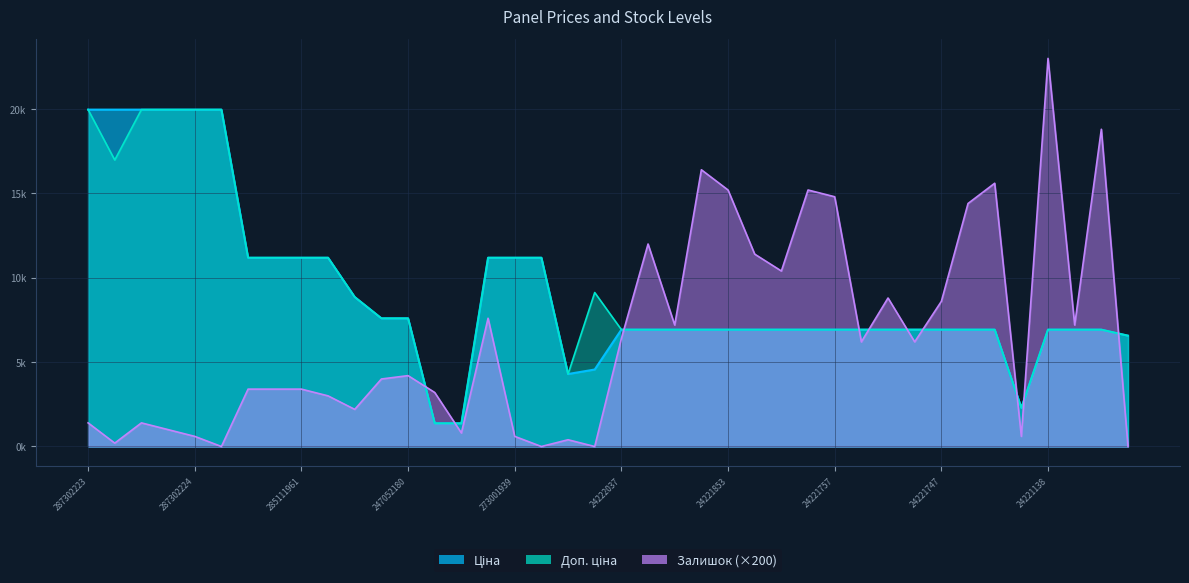

What is the spread (max minus min) of values at 273001918?

11188.2